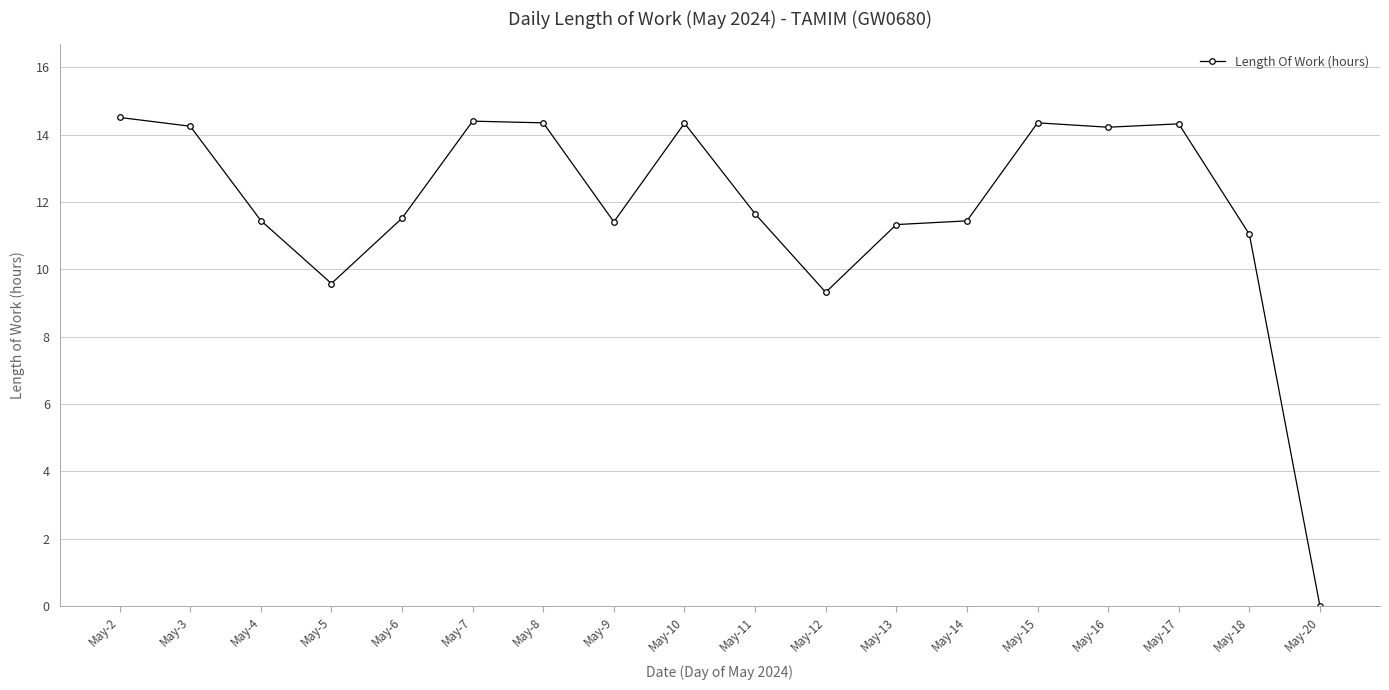

At which category does the chart reach its minimum across all series?

May-20